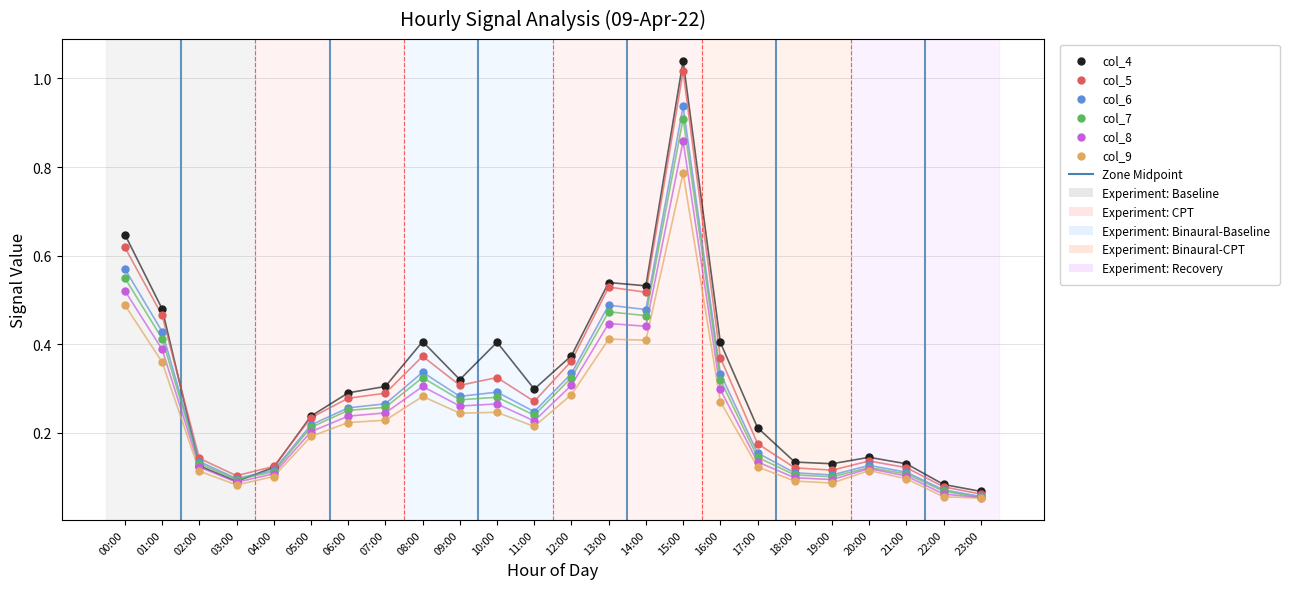

What are all the series names shown in the legend?

col_4, col_5, col_6, col_7, col_8, col_9